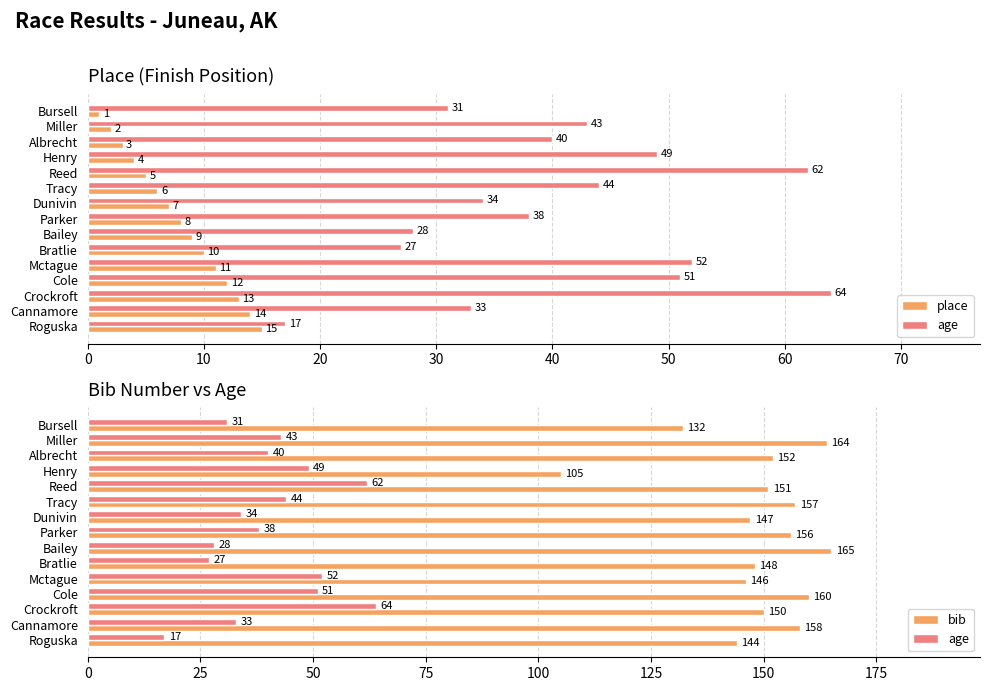

How many values in the place series exceed 8?

7